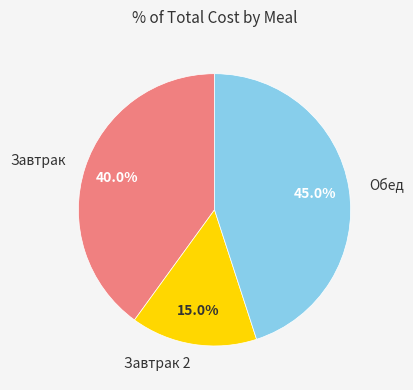

What percentage do Обед and Завтрак 2 together represent?

60.0%